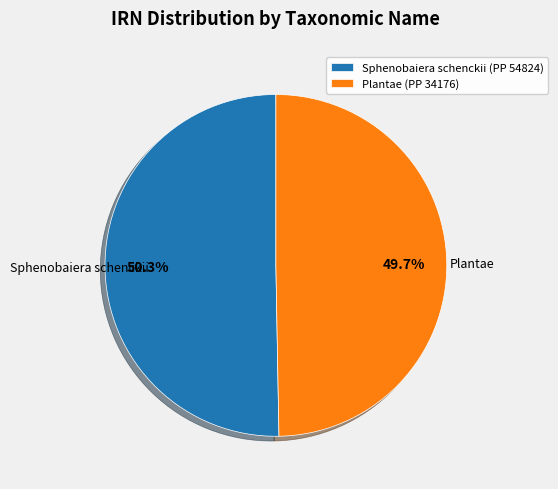

Which category has the biggest portion of the pie?

Sphenobaiera schenckii (PP 54824)